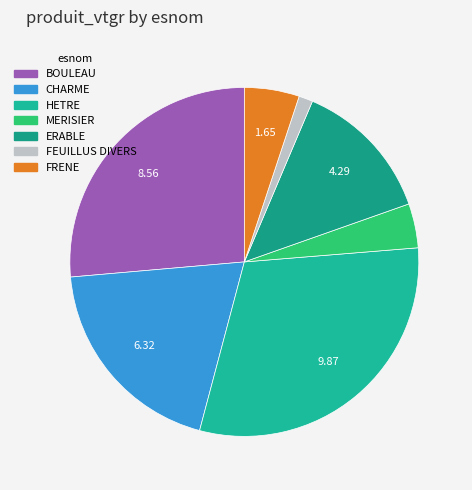

To the nearest percent, what percentage of the pie is FRENE?

5%